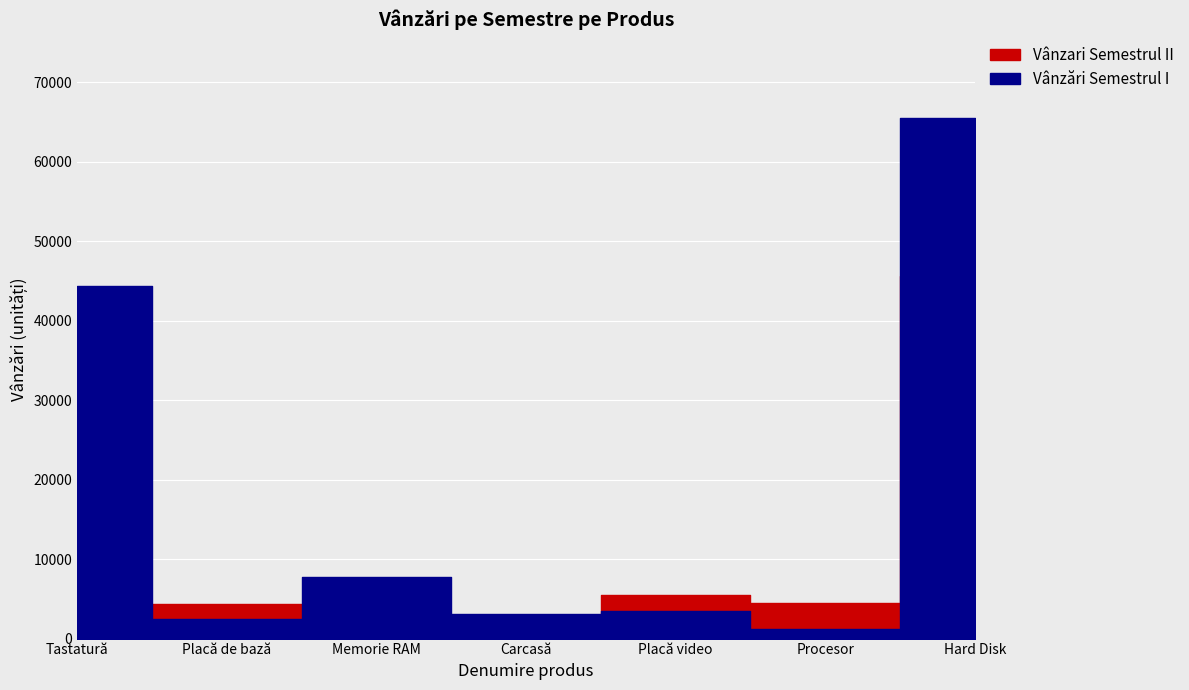

True or false: Vânzări Semestrul I and Vânzari Semestrul II intersect in this chart.

True